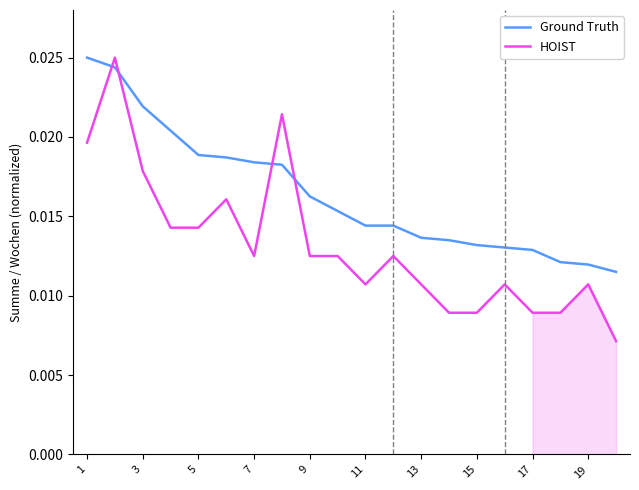

What are all the series names shown in the legend?

Ground Truth, HOIST